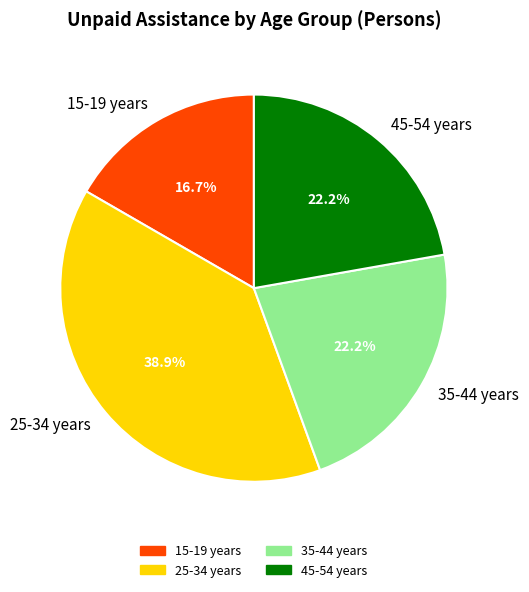

What percentage is NOT represented by 45-54 years?

77.8%